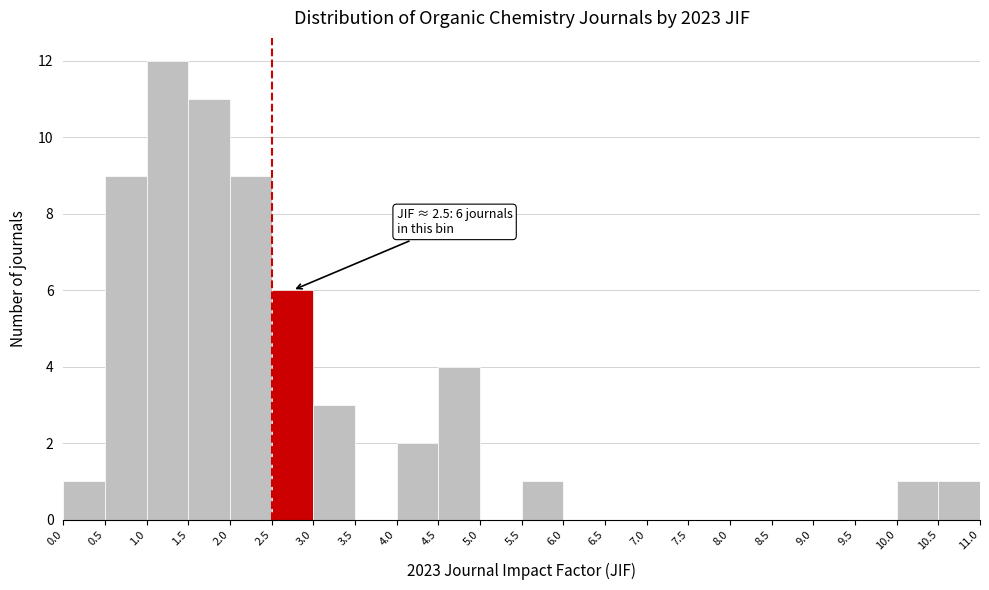

Which range on the x-axis has the tallest bar?

1.0 to 1.5